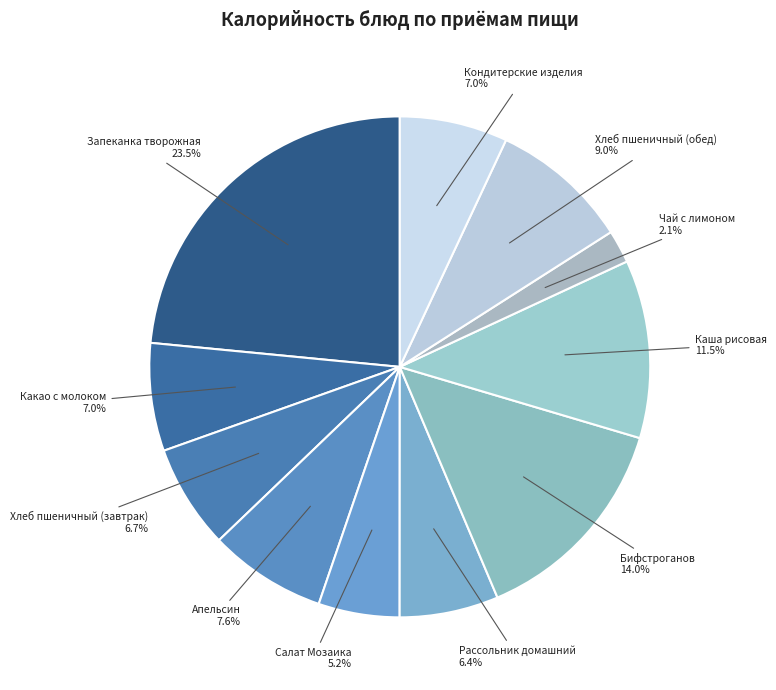

Approximately how many times larger is the value at Хлеб пшеничный (завтрак) compared to Кондитерские изделия?

1.0